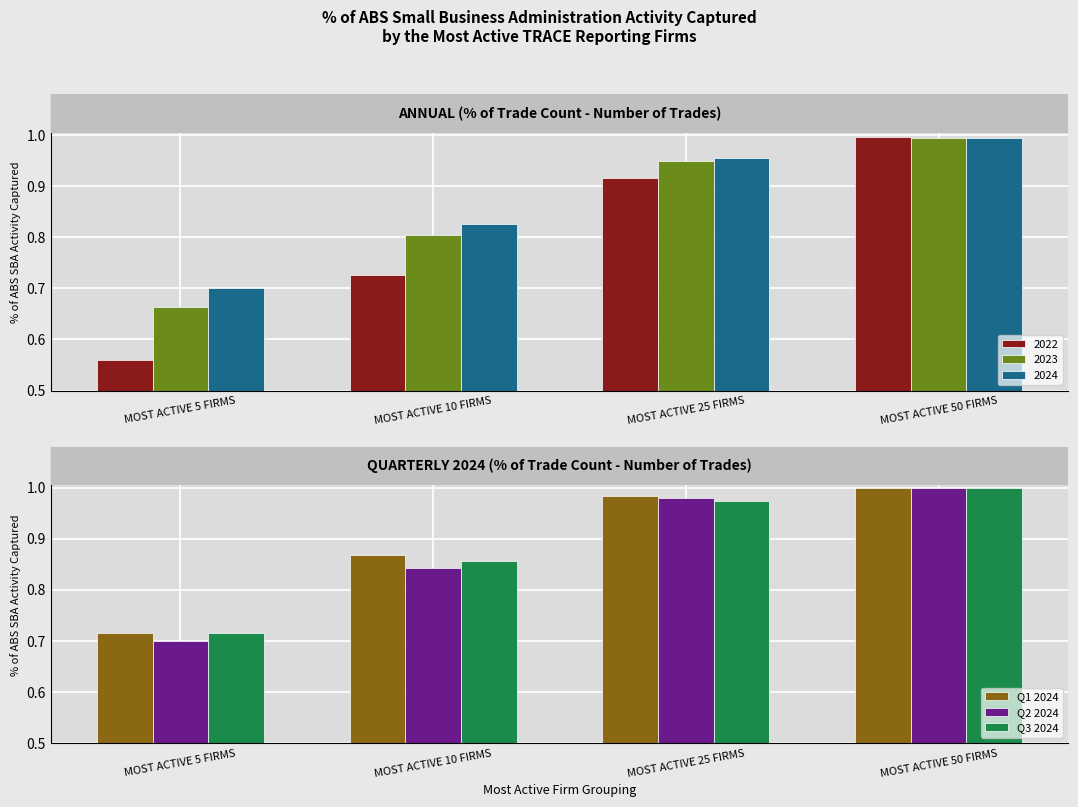

List the labels in order of Q1 2024 value, largest first.

MOST ACTIVE 50 FIRMS, MOST ACTIVE 25 FIRMS, MOST ACTIVE 10 FIRMS, MOST ACTIVE 5 FIRMS